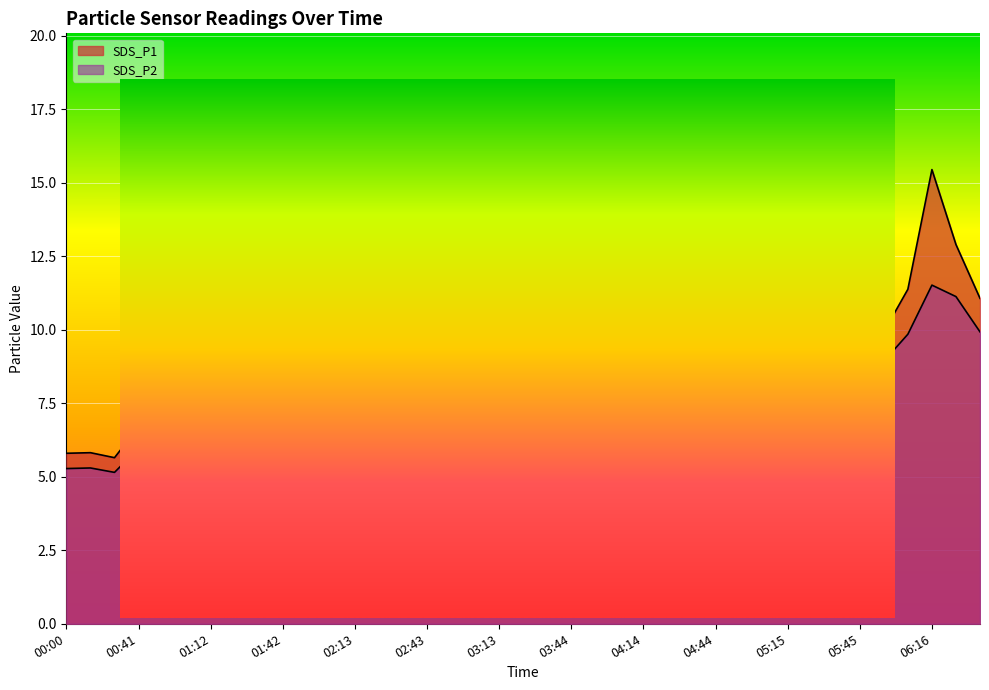

True or false: SDS_P2 and SDS_P1 cross at least once.

False